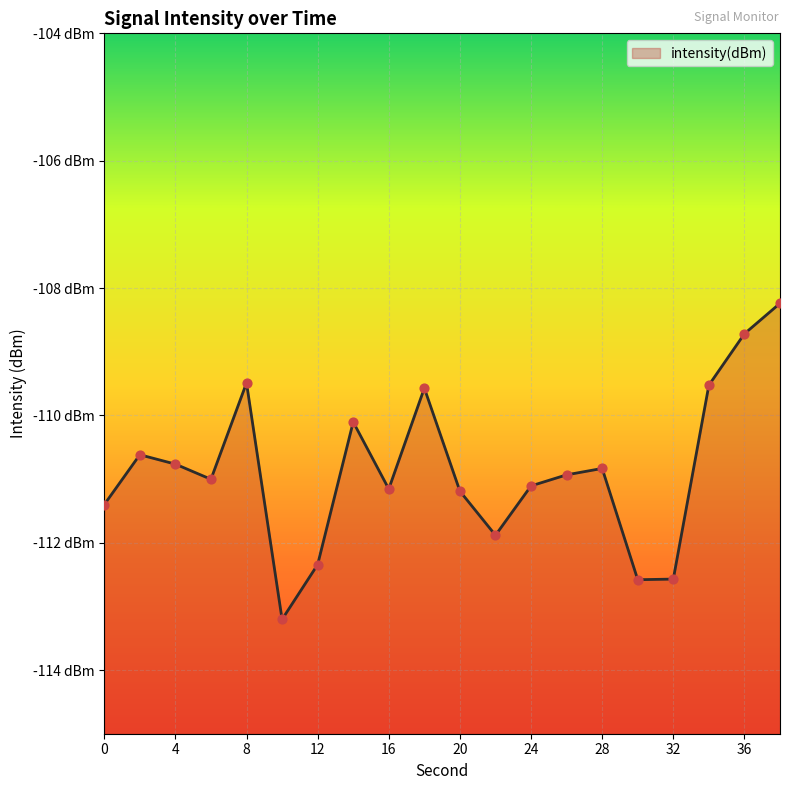

What is the change in value from 20 to 28?

+0.4